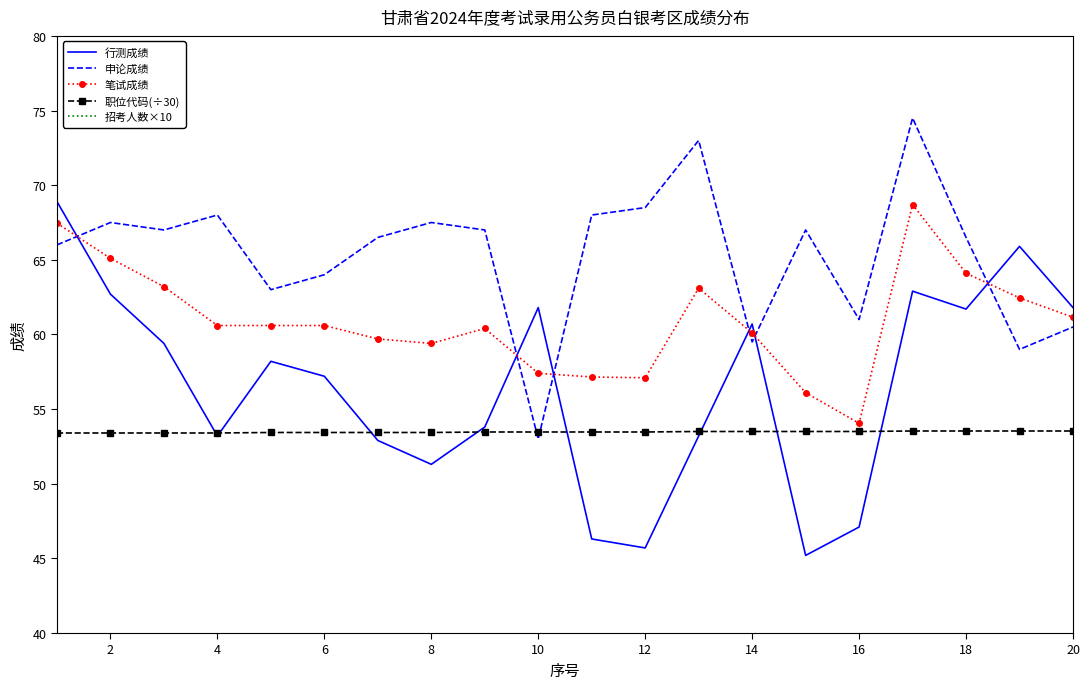

True or false: 行测成绩 has a value of 45.7 at 12.

True